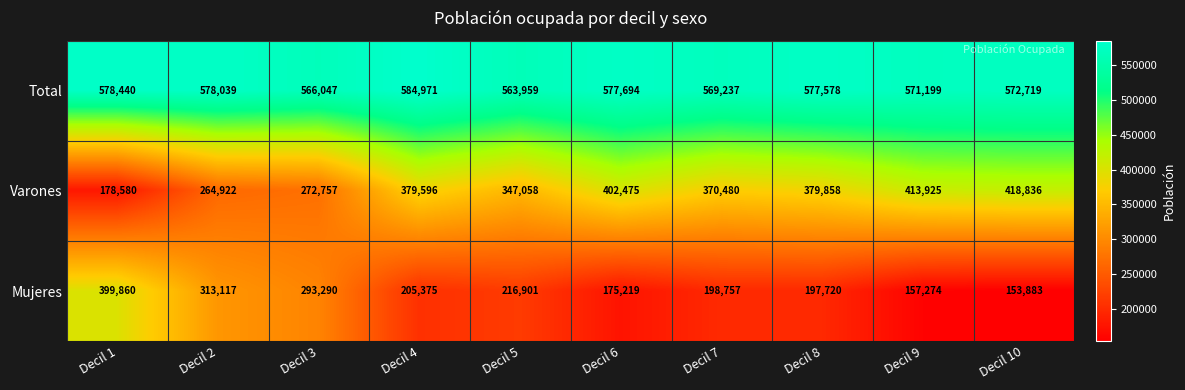

Which series has the largest total across all categories?

Total